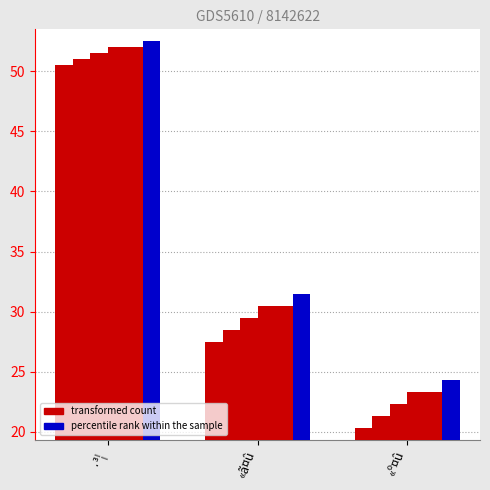

Are the bars horizontal?

No